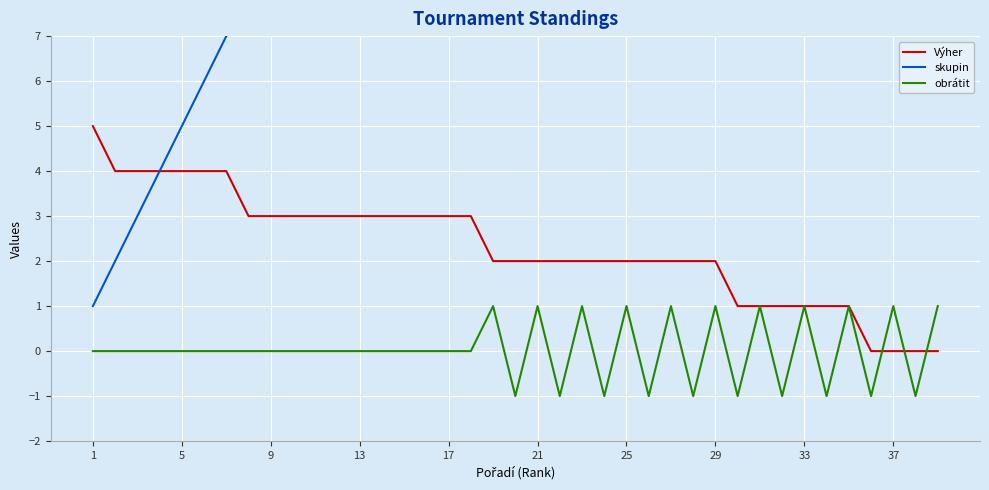

The obrátit series shows 0 at 13. True or false?

True